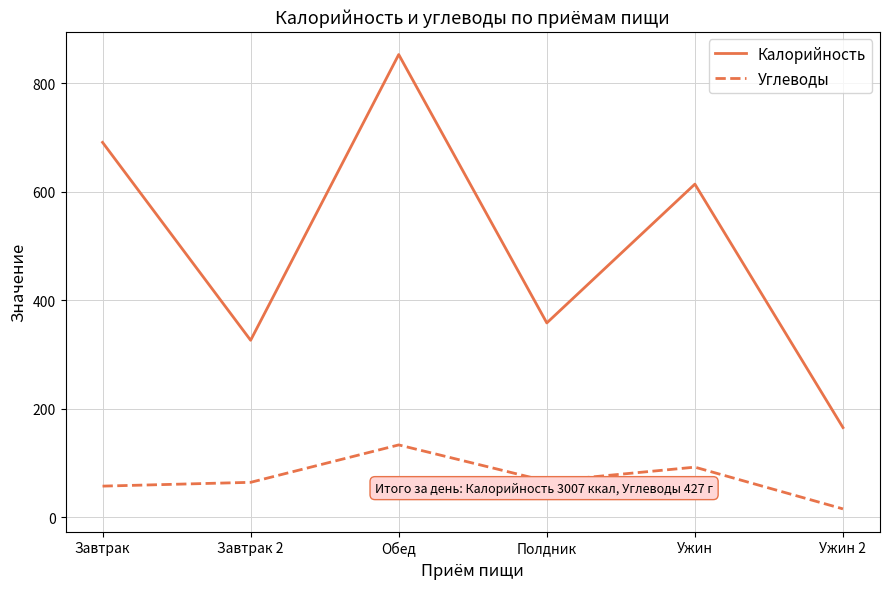

True or false: Углеводы and Калорийность intersect in this chart.

False